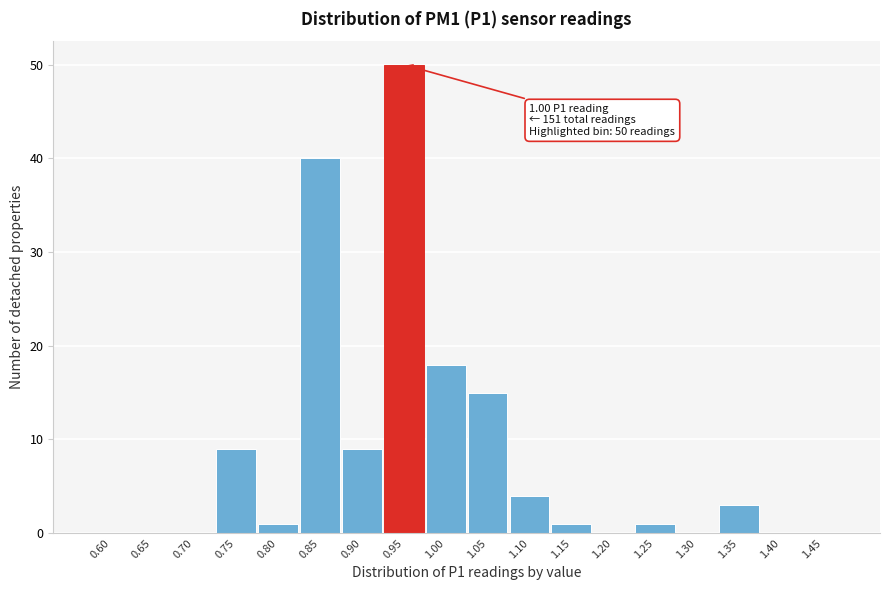

Reading right to left, what are all the values shown in this chart?

1.45=0	1.40=0	1.35=3	1.30=0	1.25=1	1.20=0	1.15=1	1.10=4	1.05=15	1.00=18	0.95=50	0.90=9	0.85=40	0.80=1	0.75=9	0.70=0	0.65=0	0.60=0